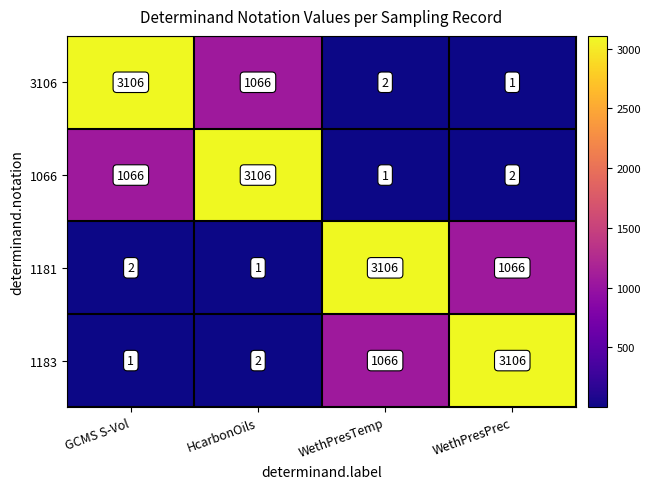

At which label does 1066 reach its peak?

HcarbonOils